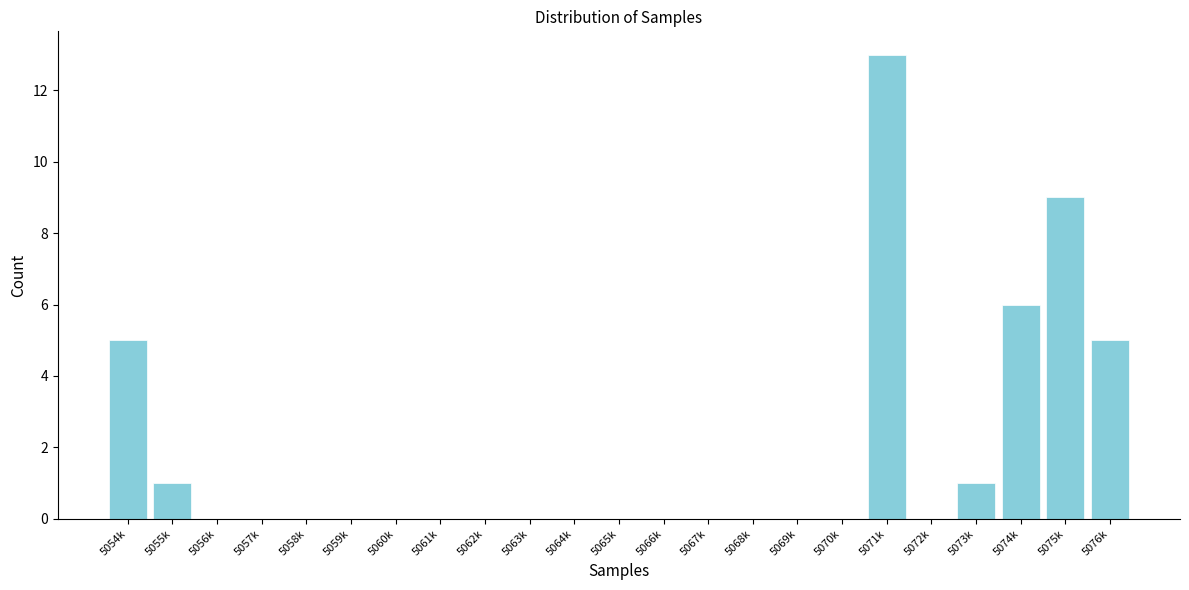

Reading left to right, list all the values displayed in this chart.

5054k=5	5055k=1	5056k=0	5057k=0	5058k=0	5059k=0	5060k=0	5061k=0	5062k=0	5063k=0	5064k=0	5065k=0	5066k=0	5067k=0	5068k=0	5069k=0	5070k=0	5071k=13	5072k=0	5073k=1	5074k=6	5075k=9	5076k=5